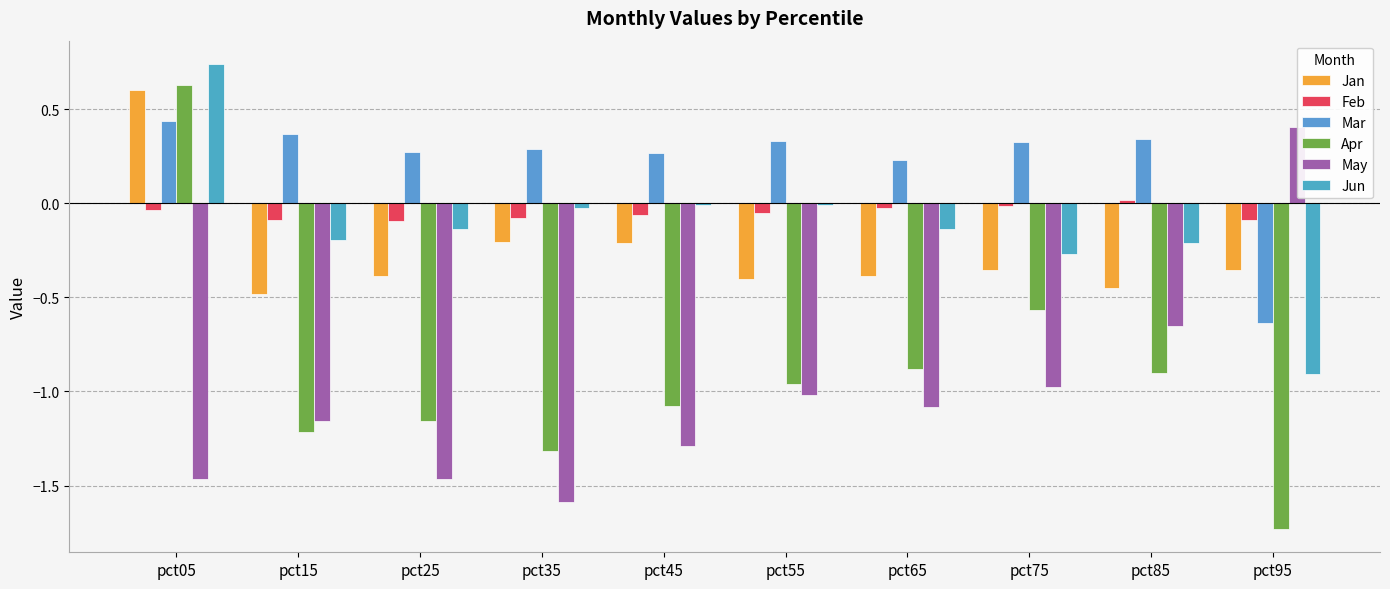

The value of Feb at pct75 is -0.0. True or false?

True